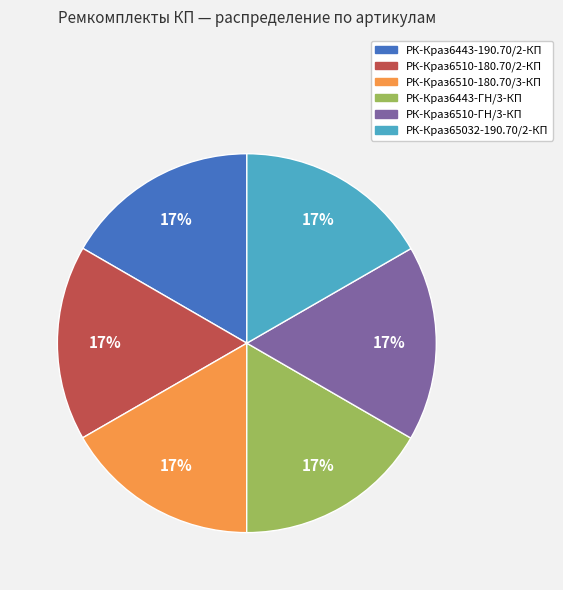

Approximately how many times larger is the value at РК-Краз65032-190.70/2-КП compared to РК-Краз6443-190.70/2-КП?

1.0